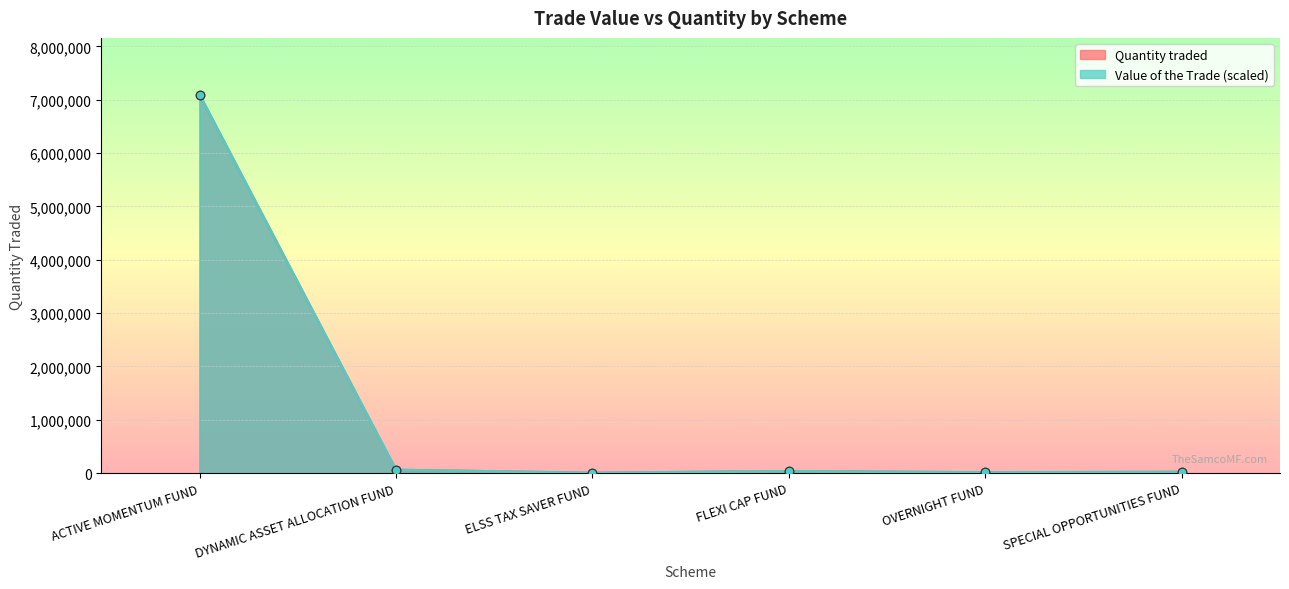

Is the value of Value of the Trade at FLEXI CAP FUND greater than the value of Quantity traded at SPECIAL OPPORTUNITIES FUND?

Yes